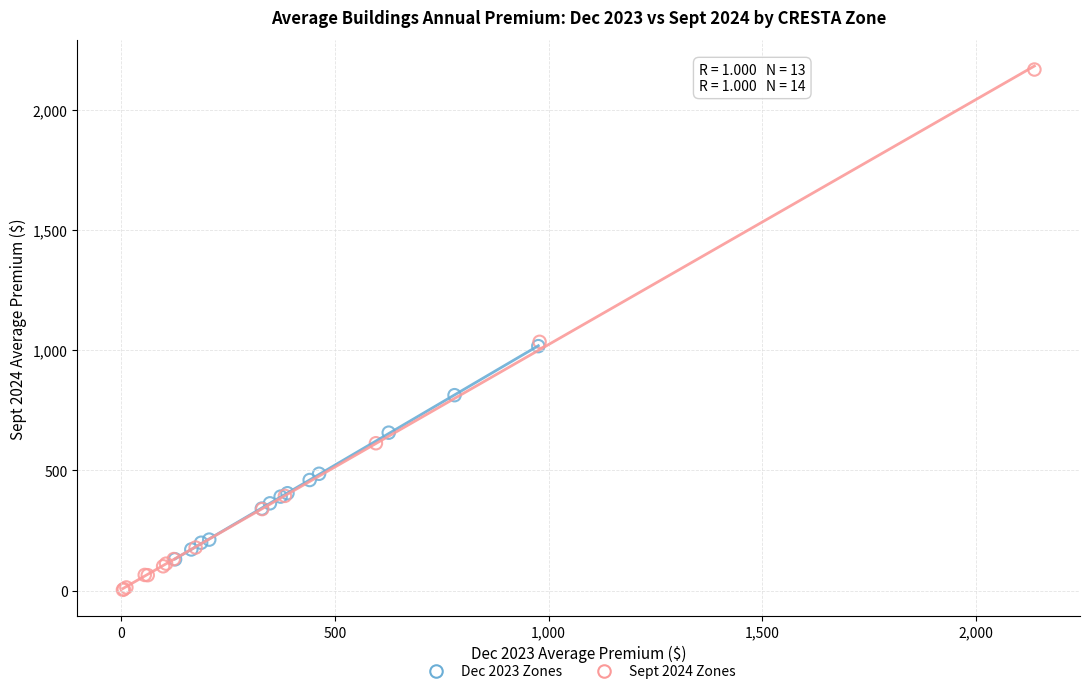

Which series has the largest Y range (max minus min)?

Sept 2024 Zones